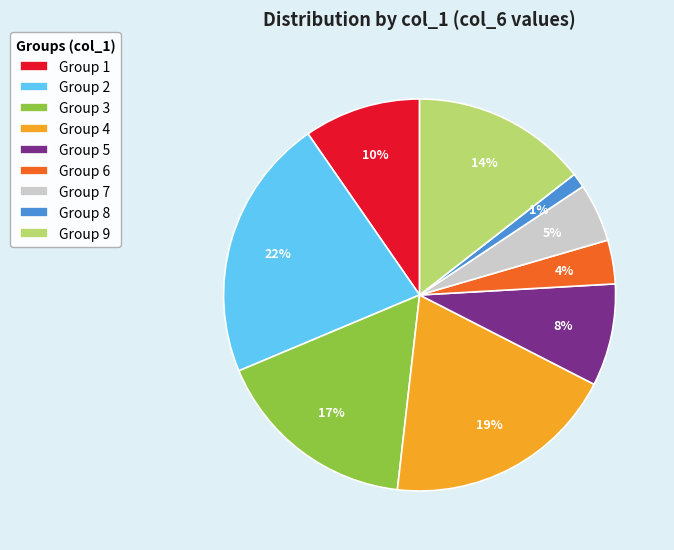

Does any single category account for the majority?

No